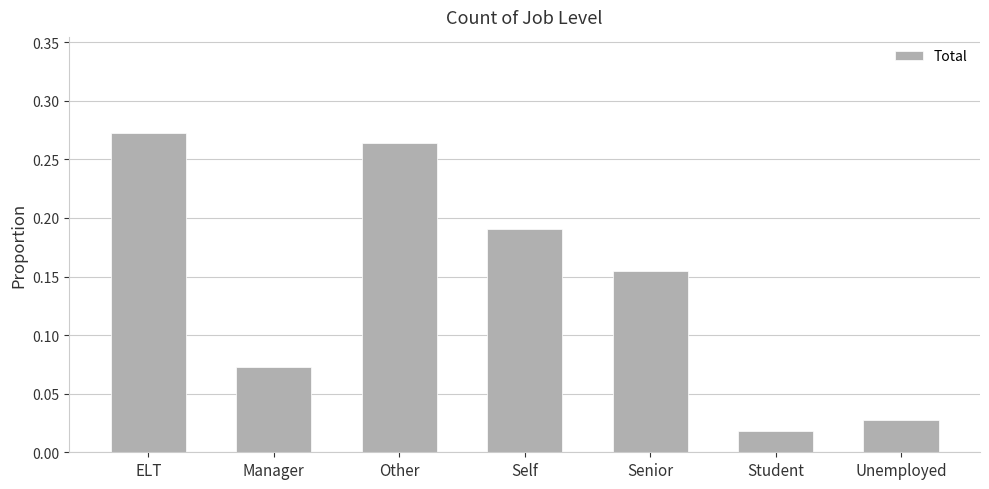

How many distinct data groups are displayed?

1